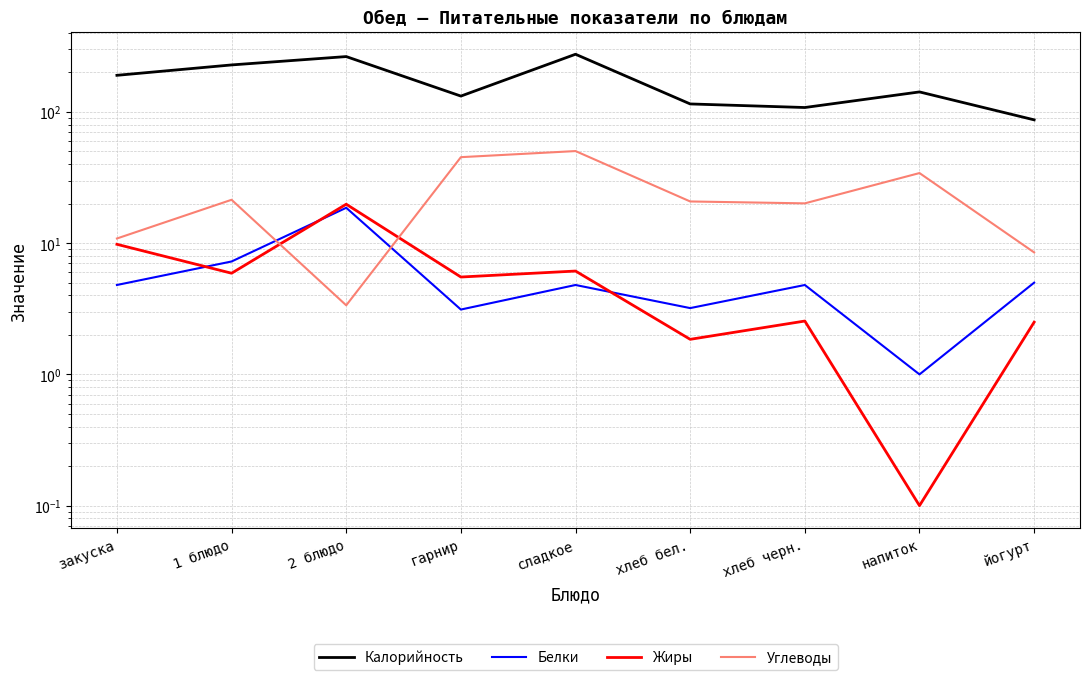

What is the label of the 4th point from the right?

хлеб бел.